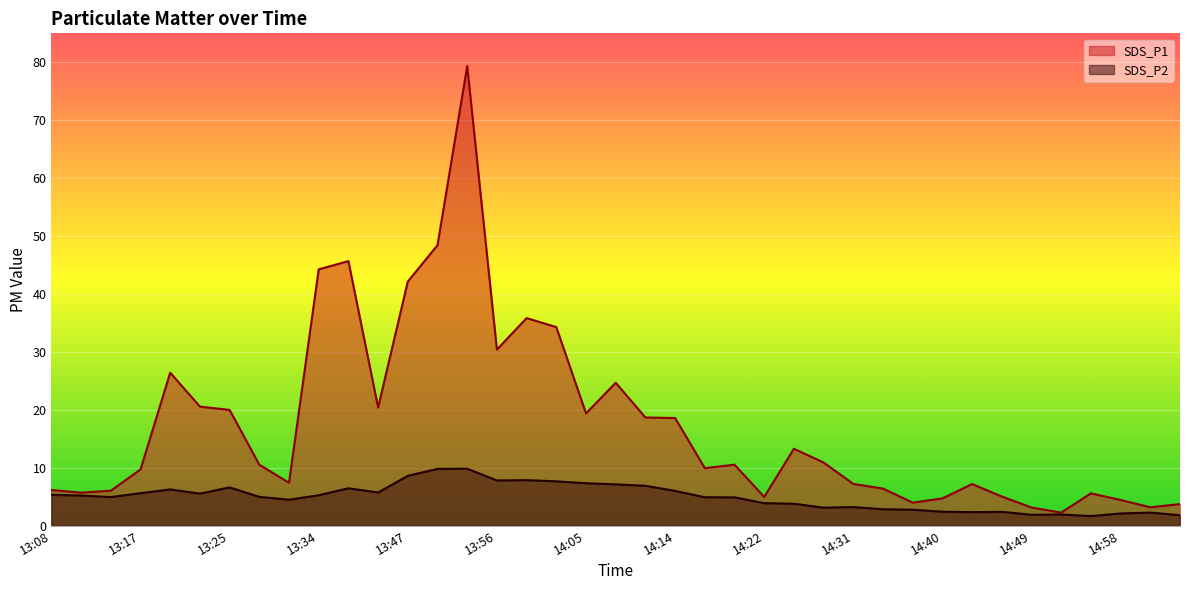

What value does the SDS_P2 series have at 13:17?

5.6